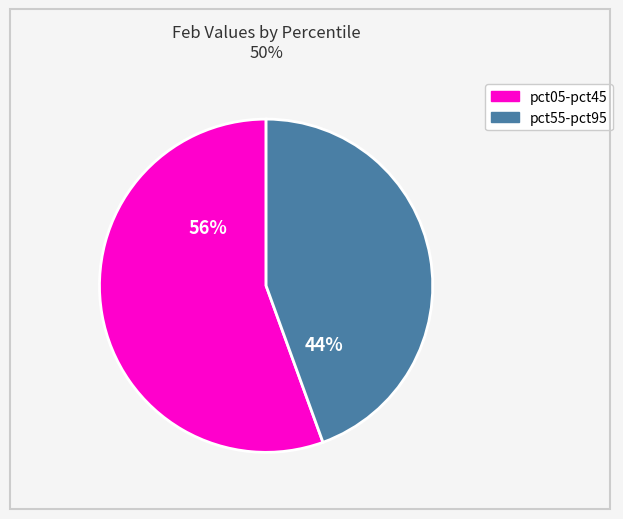

How many slices are in this pie chart?

2